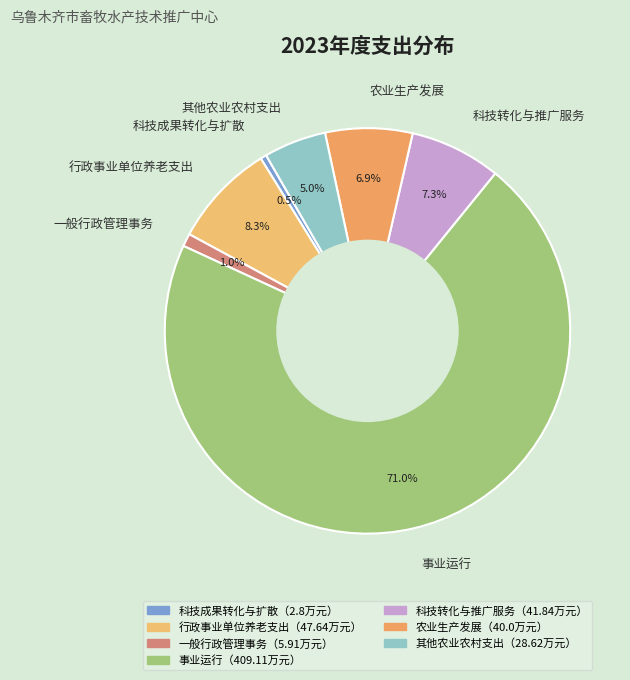

The 一般行政管理事务 slice represents 1% of the pie. True or false?

True